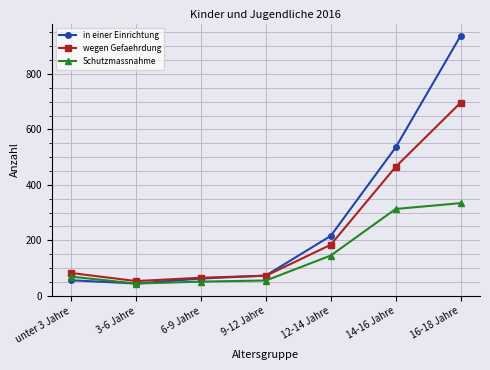

Reading left to right, list all the values displayed in this chart.

in einer Einrichtung: unter 3 Jahre=56	3-6 Jahre=44	6-9 Jahre=62	9-12 Jahre=73	12-14 Jahre=216	14-16 Jahre=535	16-18 Jahre=937
wegen Gefaehrdung: unter 3 Jahre=82	3-6 Jahre=53	6-9 Jahre=65	9-12 Jahre=72	12-14 Jahre=184	14-16 Jahre=465	16-18 Jahre=696
Schutzmassnahme: unter 3 Jahre=69	3-6 Jahre=44	6-9 Jahre=51	9-12 Jahre=55	12-14 Jahre=145	14-16 Jahre=313	16-18 Jahre=334